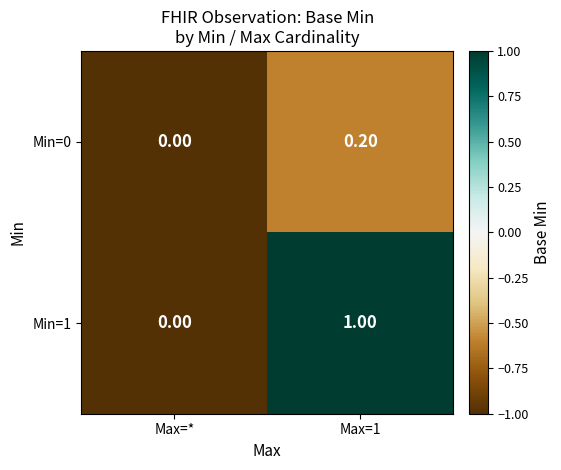

What is the difference between the Min=1 values at Max=* and Max=1?

1.0